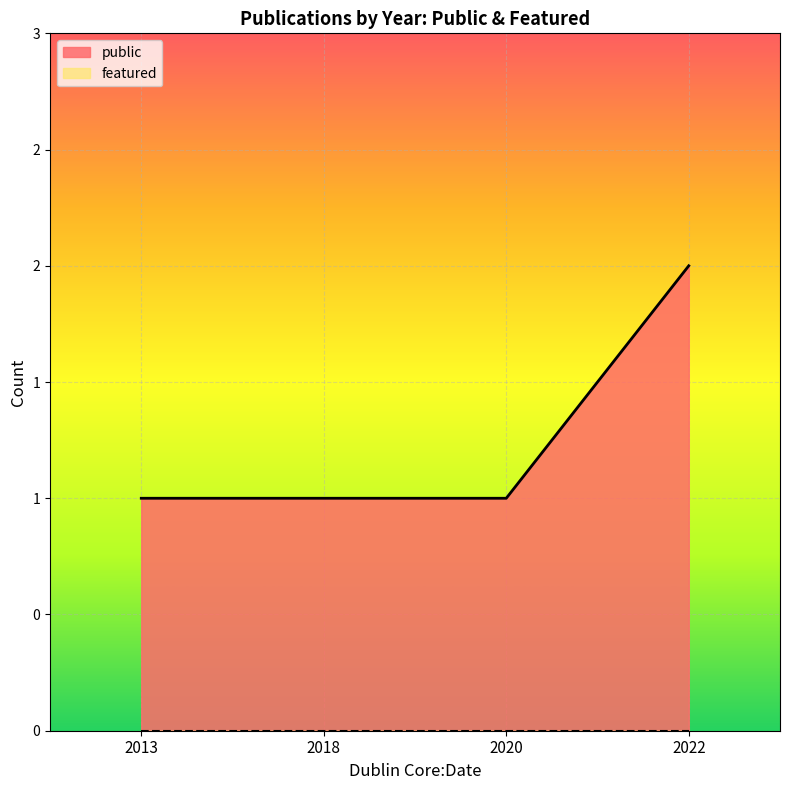

Which series has the widest spread of values?

public